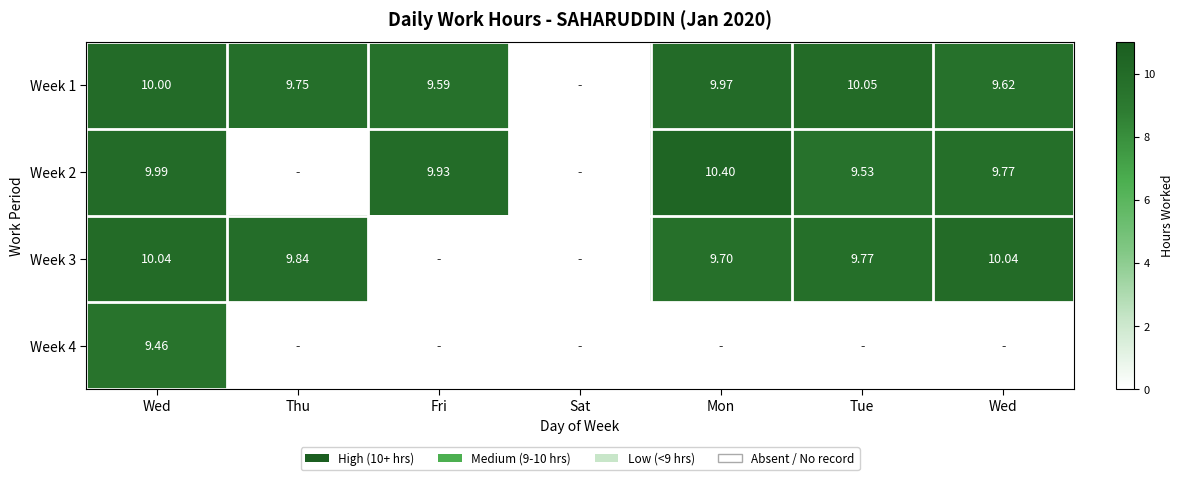

How many values in Week 4 are above zero?

1